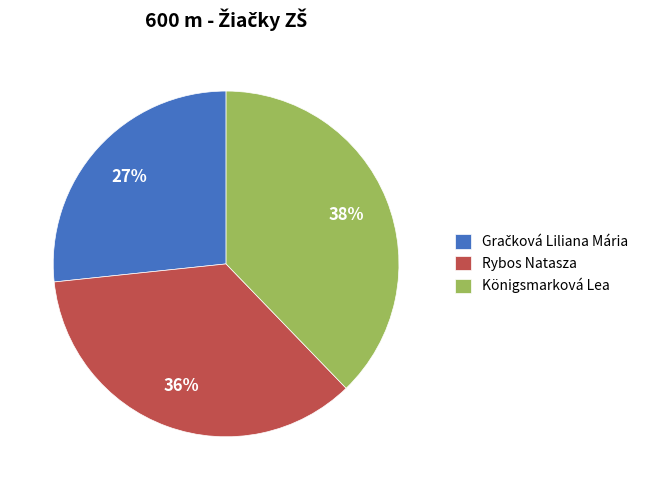

Which category has the biggest portion of the pie?

Königsmarková Lea